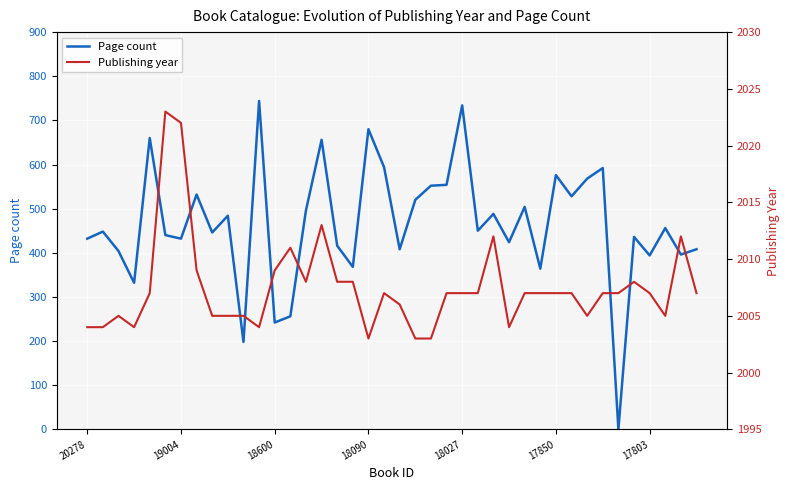

True or false: Publishing year has more than 0 interior local peaks.

True